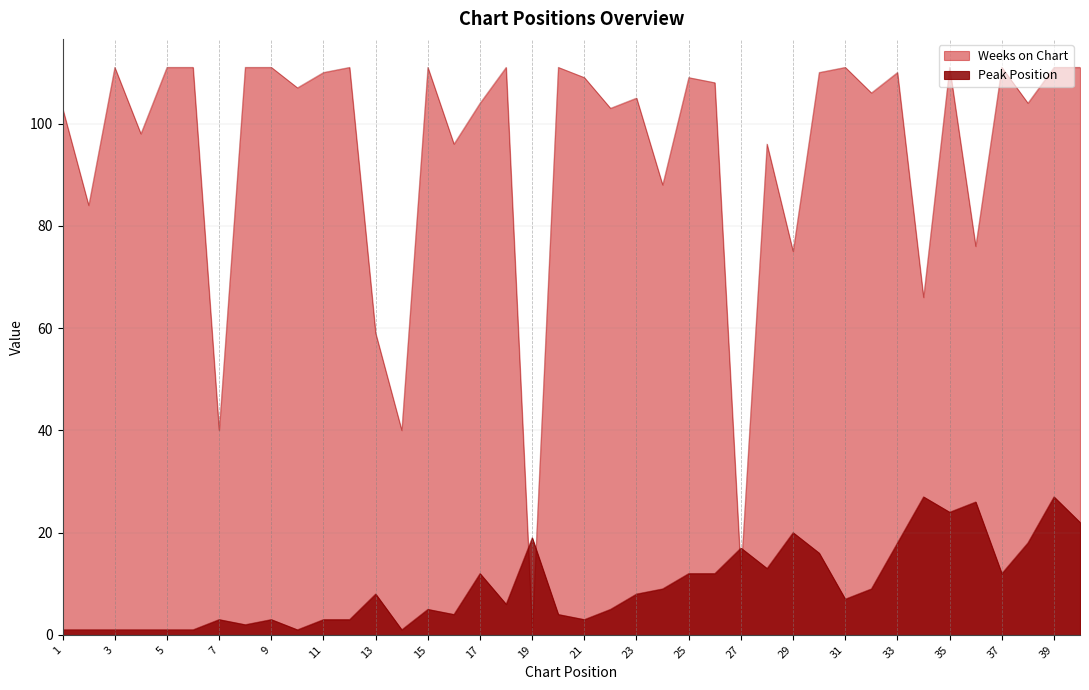

How many times do Weeks on Chart and Peak Position cross each other?

4